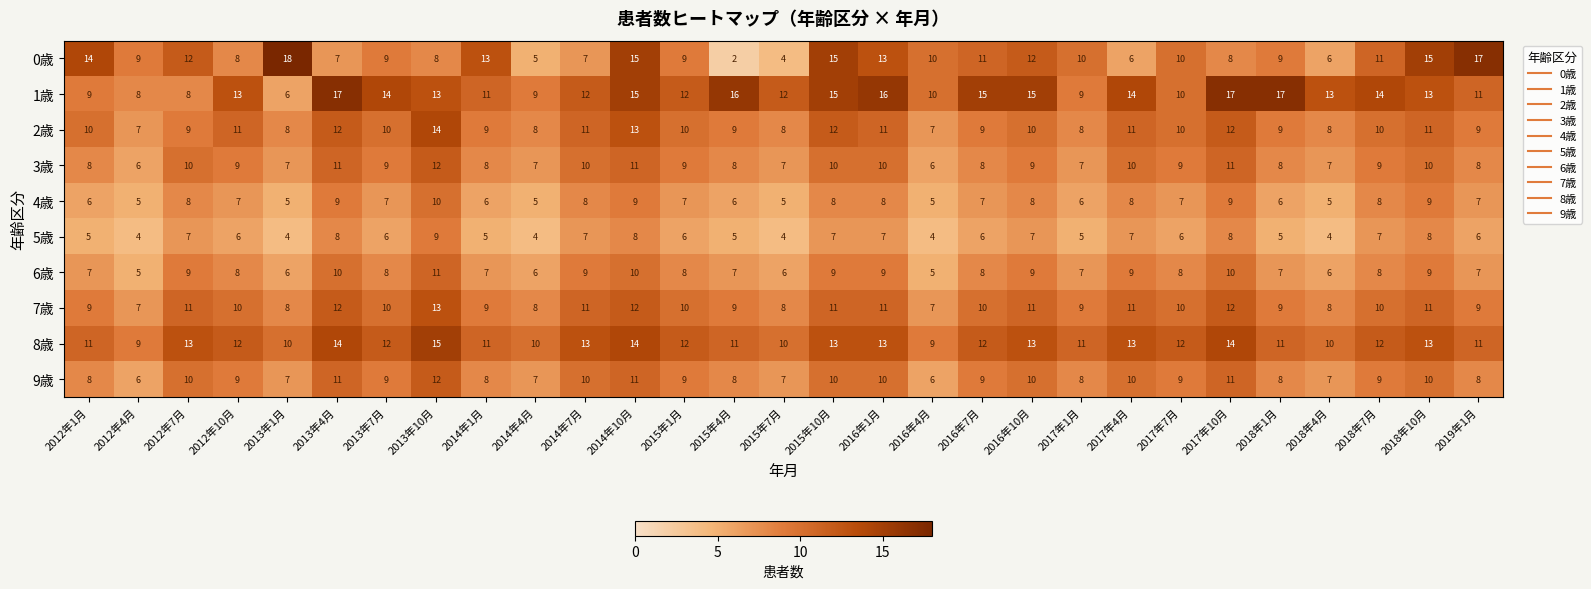

Which series has the largest range (max minus min)?

0歳